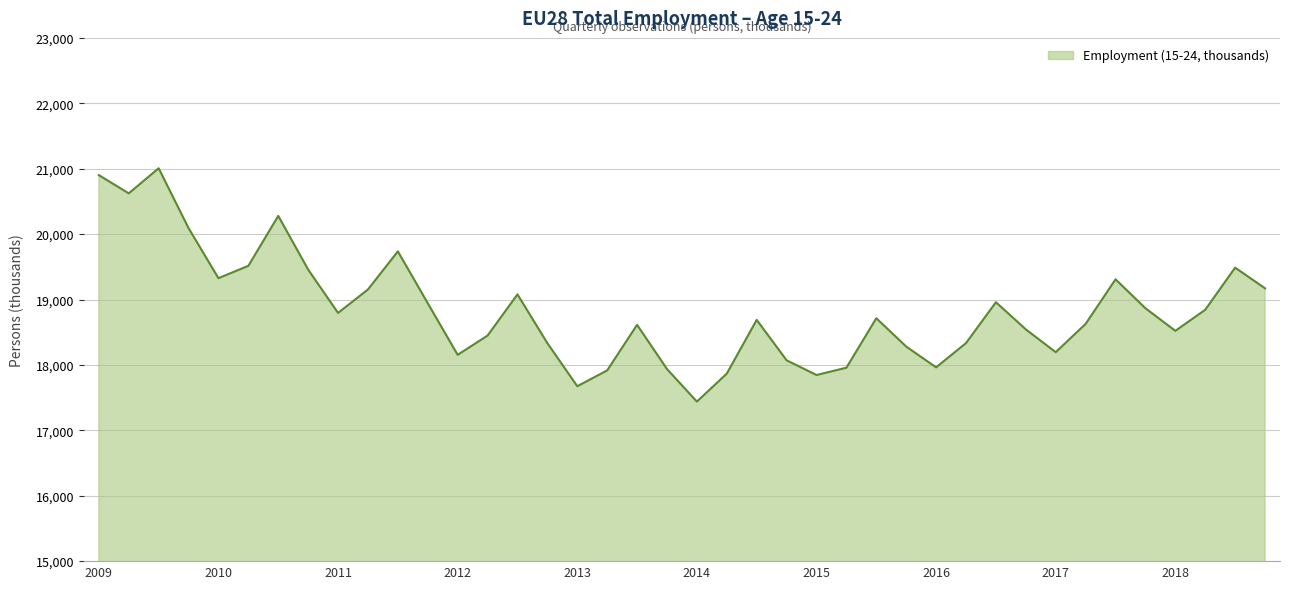

What is the greatest value displayed?

21006.4